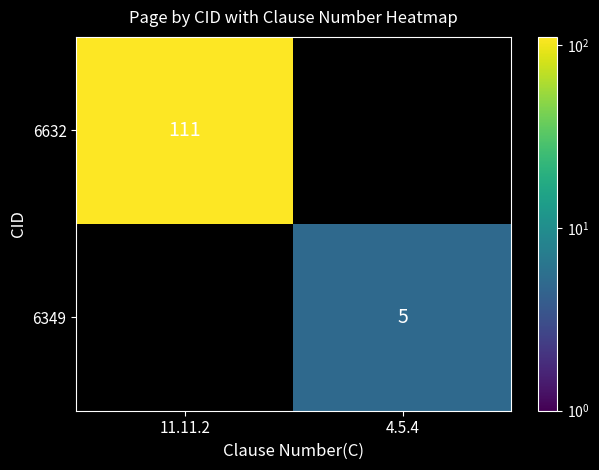

Is it true that 6349 equals 5 at 4.5.4?

True